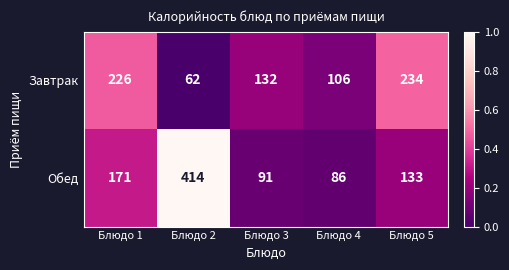

What is the sum of all Завтрак values?

760